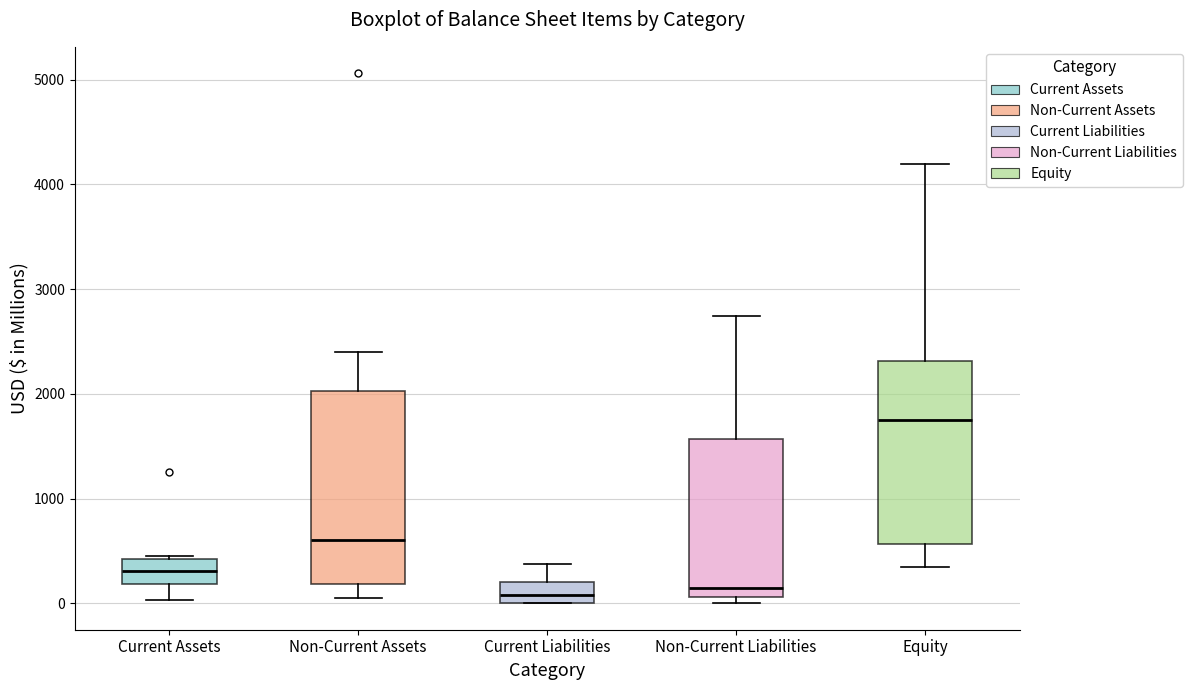

Which box is the tallest, from its lower edge to its upper edge?

Non-Current Assets